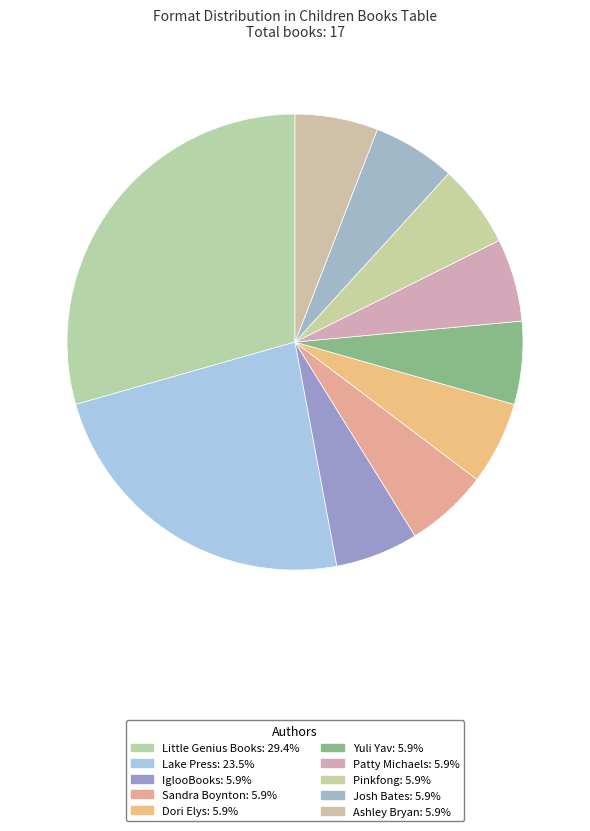

Does any single category account for the majority?

No